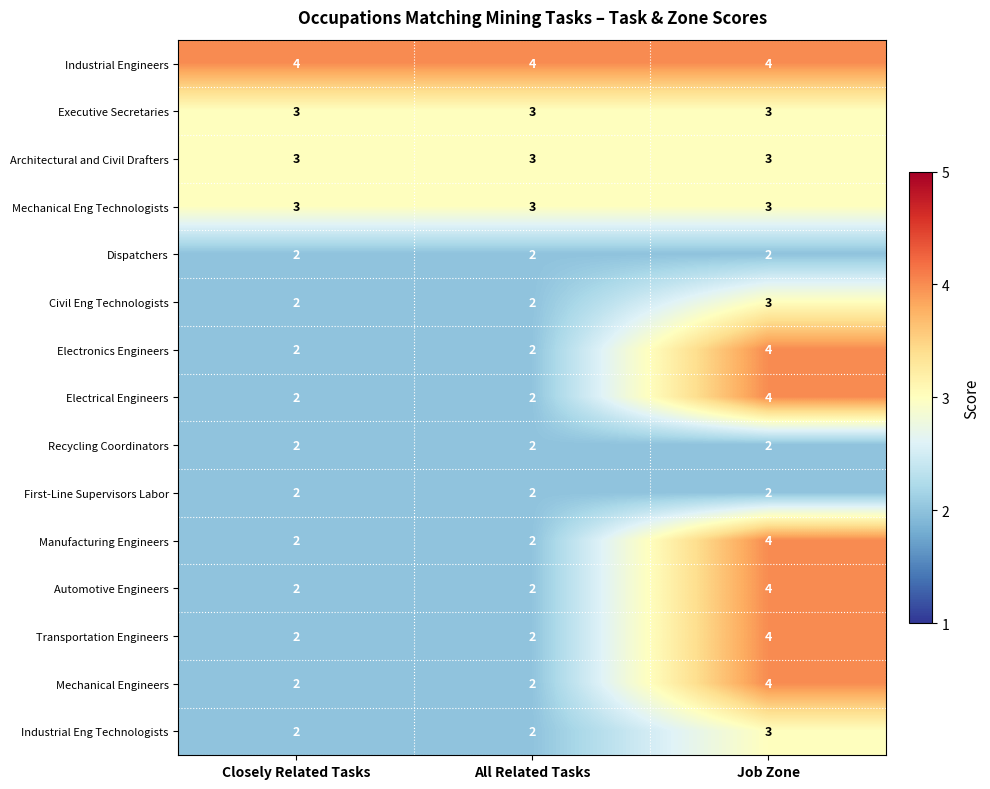

At which category is the sum across all series the highest?

Job Zone